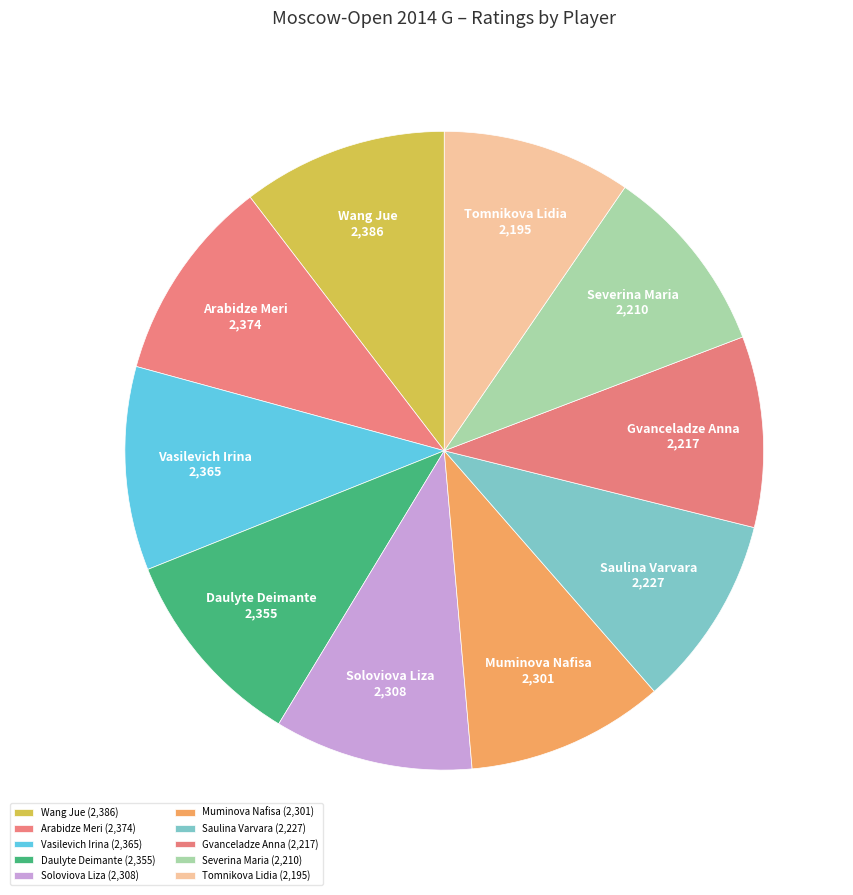

How many slices are in this pie chart?

10